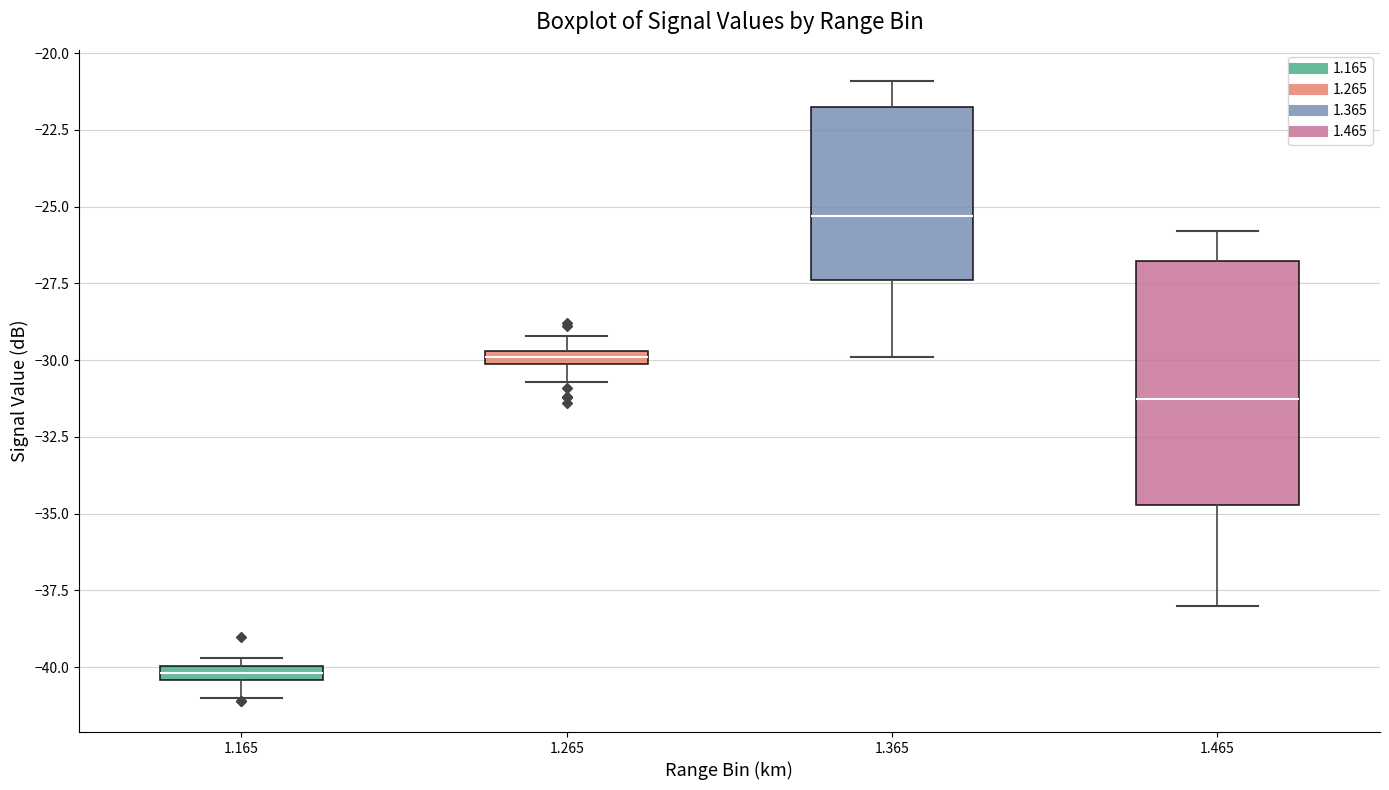

Which box is the tallest, from its lower edge to its upper edge?

1.465